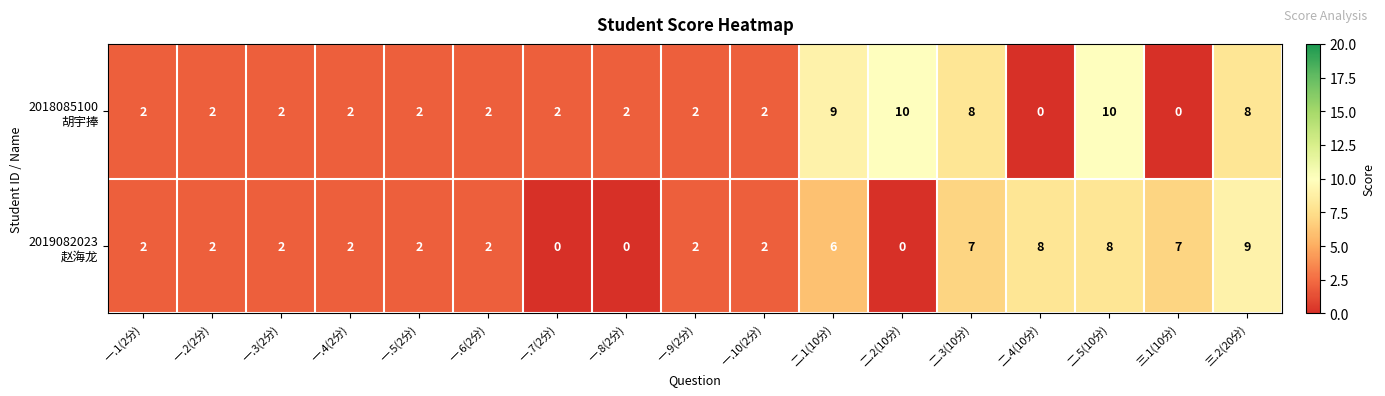

What is the maximum value shown in the chart?

10